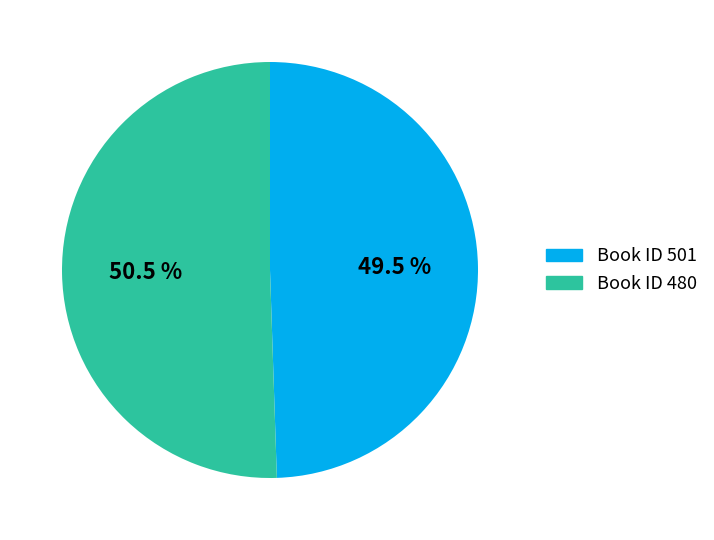

Count the number of slices in the pie.

2